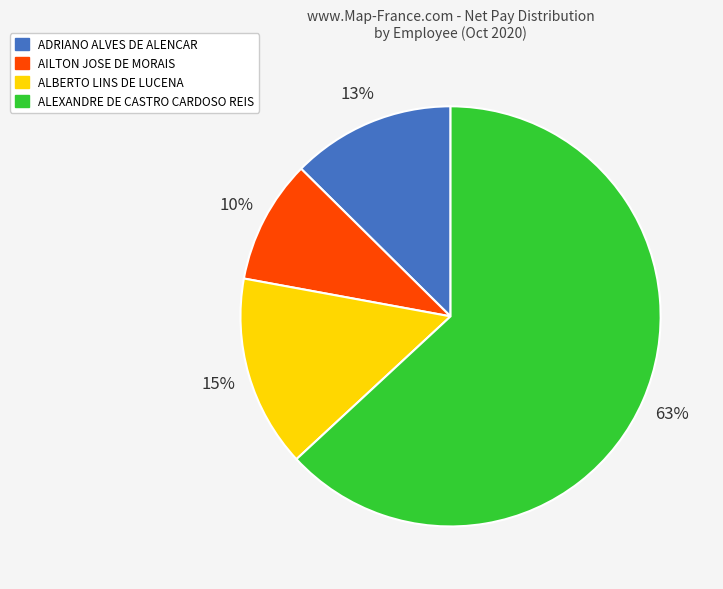

True or false: ADRIANO ALVES DE ALENCAR accounts for 13% of the total.

True